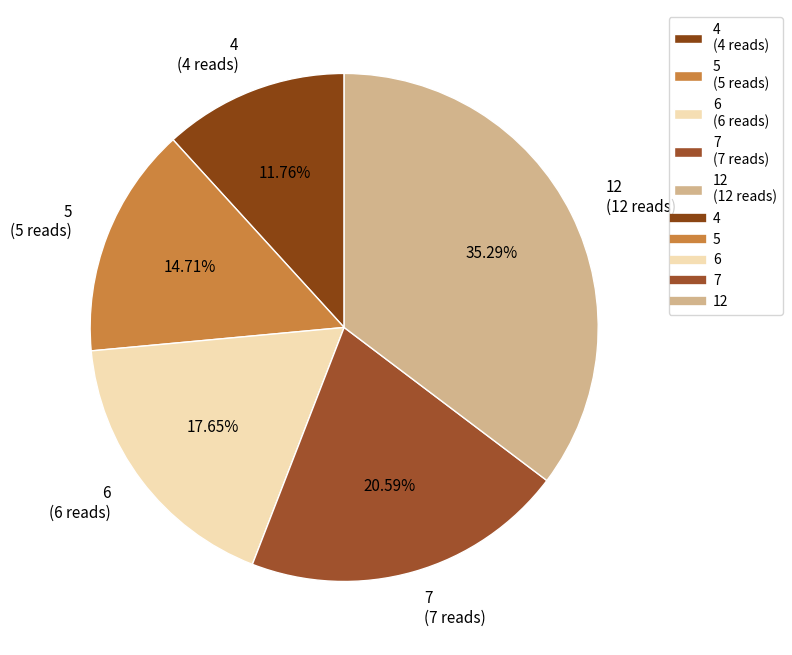

Approximately how many times larger is the value at 6 compared to 7?

0.9